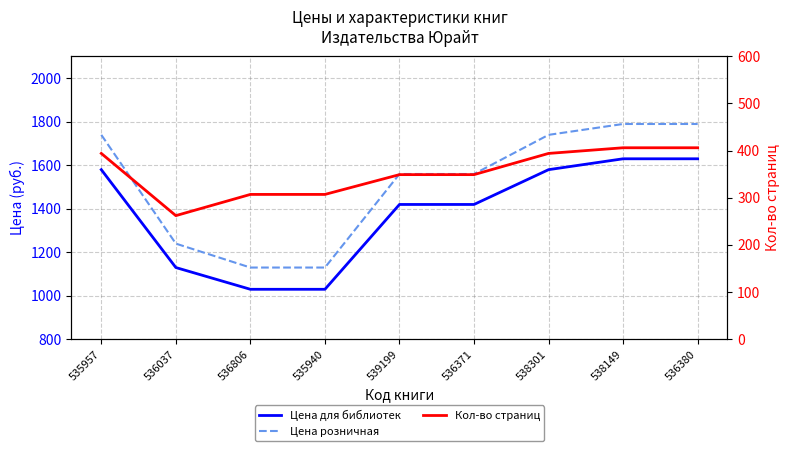

Rank the series by their maximum value, from highest to lowest.

Цена розничная, Цена для библиотек, Кол-во страниц